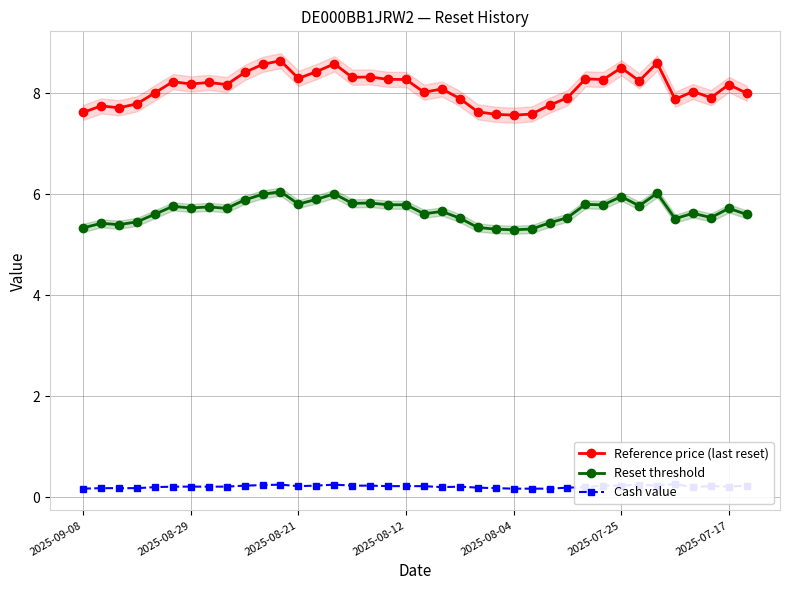

True or false: Cash value and Reset threshold cross at least once.

False